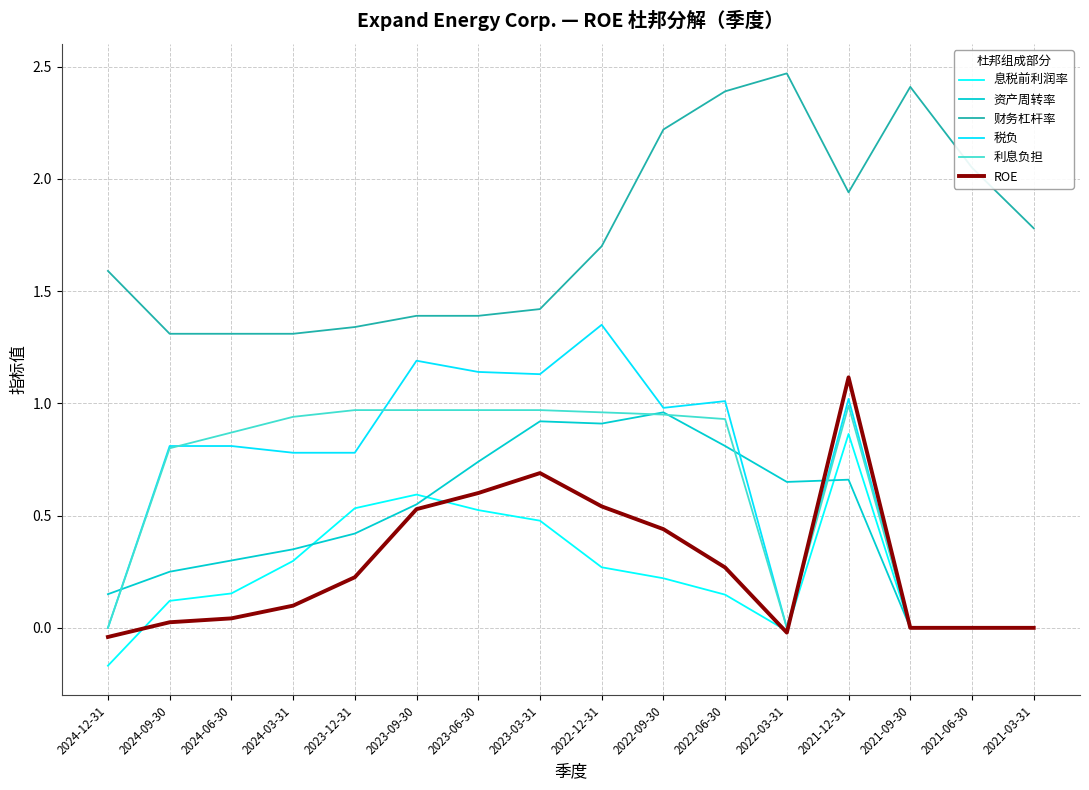

At which label is ROE closest to 0?

2021-09-30